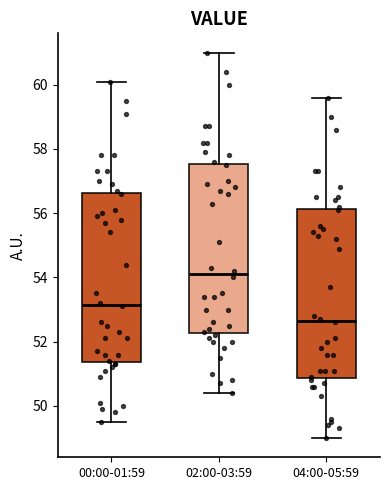

Reading left to right, transcribe this box plot: for each box, give where its median line is, the range the box spans, and where its two whiskers end, as read against the y-axis. The values are not printed on the chart, so give them approximately, as read against the axis.

00:00-01:59: median 53.2, box 51.4 to 56.6, whiskers 49.6 to 60.2
02:00-03:59: median 54.2, box 52.2 to 57.6, whiskers 50.4 to 61.0
04:00-05:59: median 52.6, box 50.8 to 56.2, whiskers 49.0 to 59.6